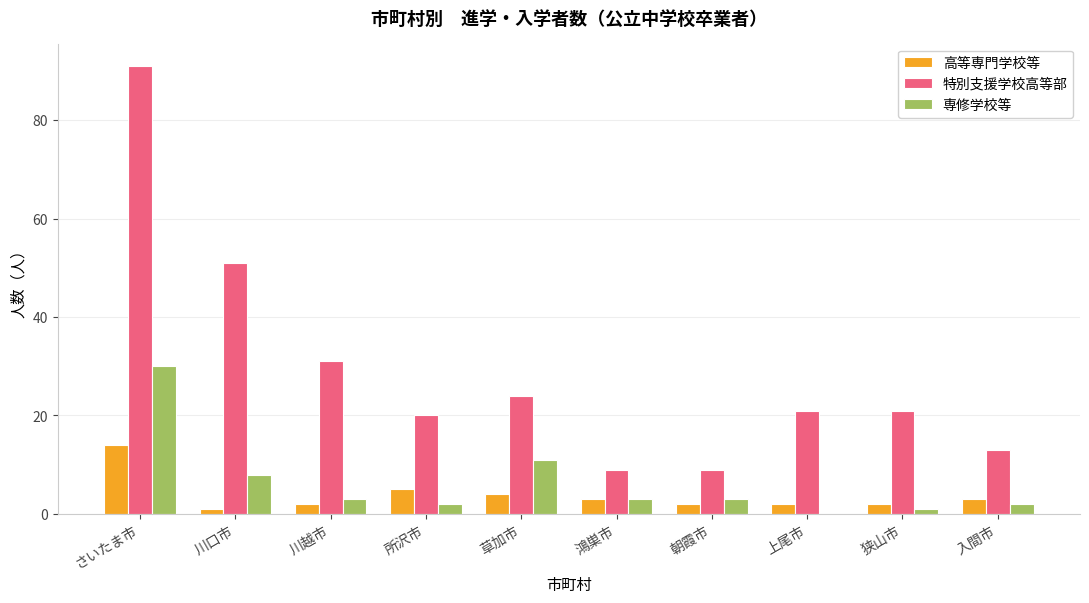

Between 朝霞市 and 狭山市, which series saw the biggest shift?

特別支援学校高等部